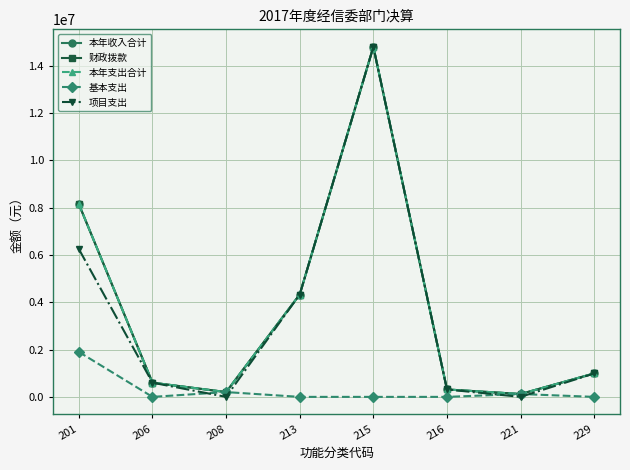

Does the chart have visible grid lines?

Yes